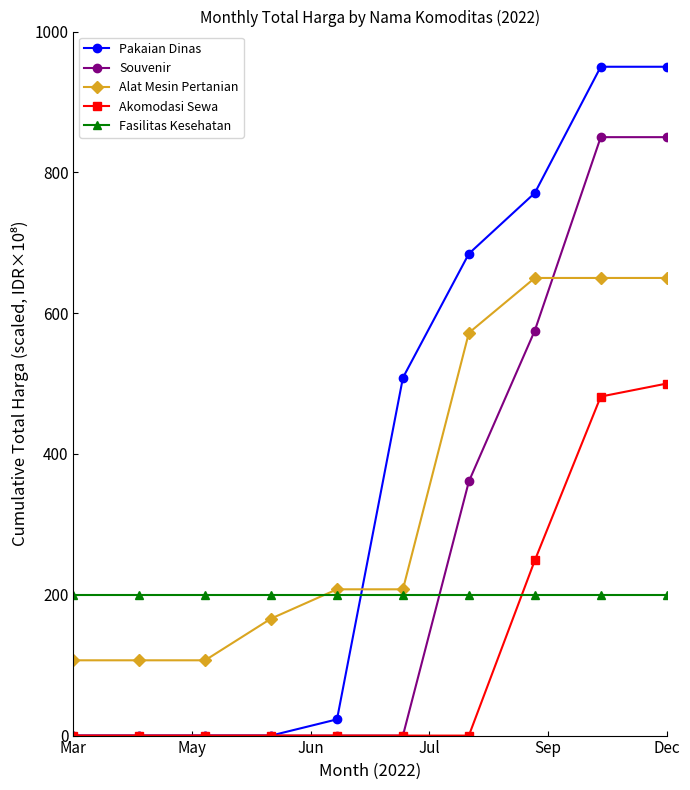

Reading right to left, extract all data points from this chart.

Pakaian Dinas: 950.0	950.0	770.7	684.5	508.3	23.0	0.0	0.0	0.0	0.0
Souvenir: 850.0	850.0	575.3	361.0	0.0	0.0	0.0	0.0	0.0	0.0
Alat Mesin Pertanian: 650.0	650.0	650.0	572.0	207.8	207.8	166.2	106.9	106.9	106.9
Akomodasi Sewa: 500.0	481.5	248.8	0.0	0.0	0.0	0.0	0.0	0.0	0.0
Fasilitas Kesehatan: 200.0	200.0	200.0	200.0	200.0	200.0	200.0	200.0	200.0	200.0